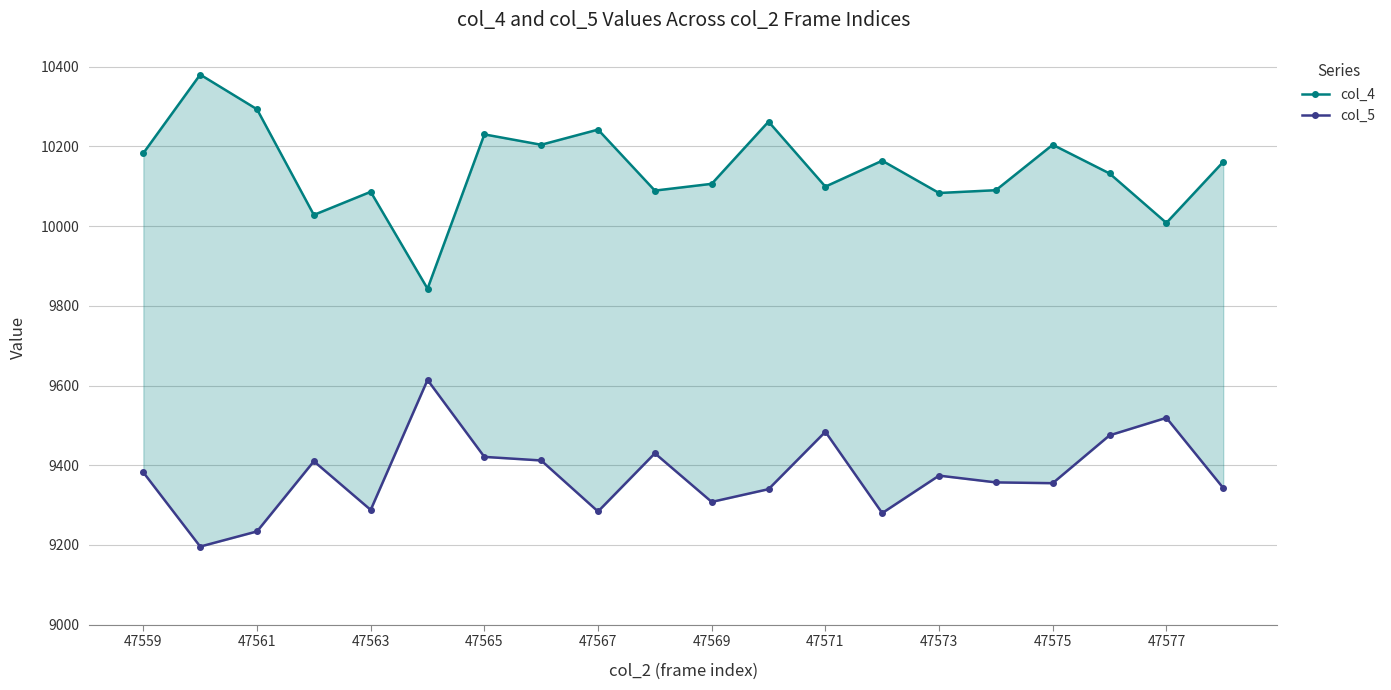

True or false: col_4 has more than 1 interior local peaks.

True